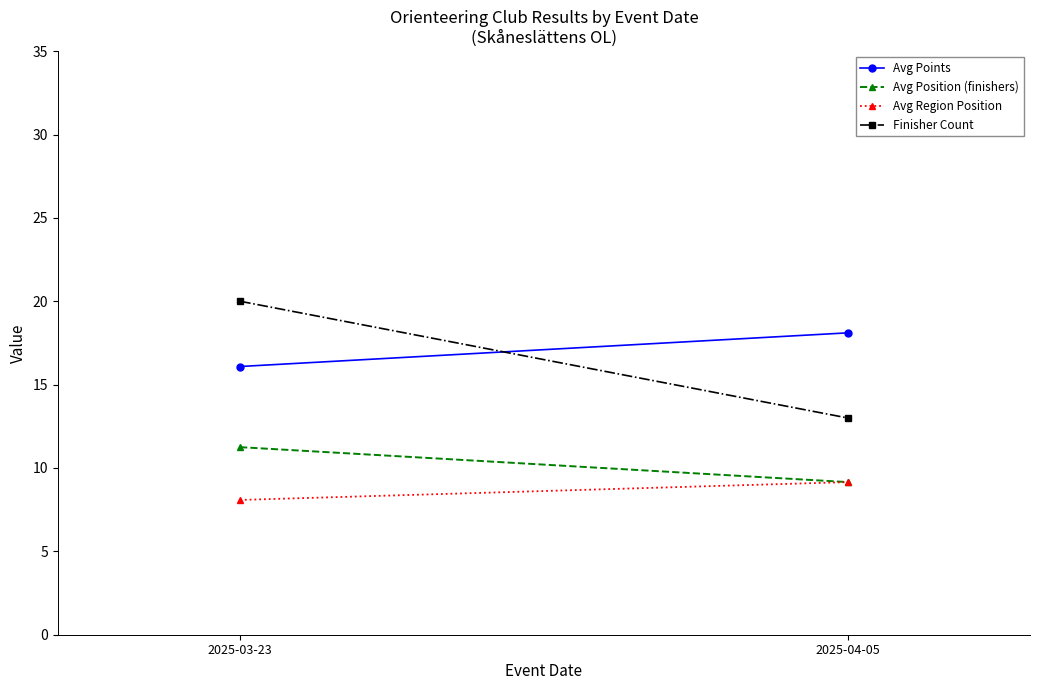

Which has a higher value, 2025-03-23 or 2025-04-05?

2025-04-05